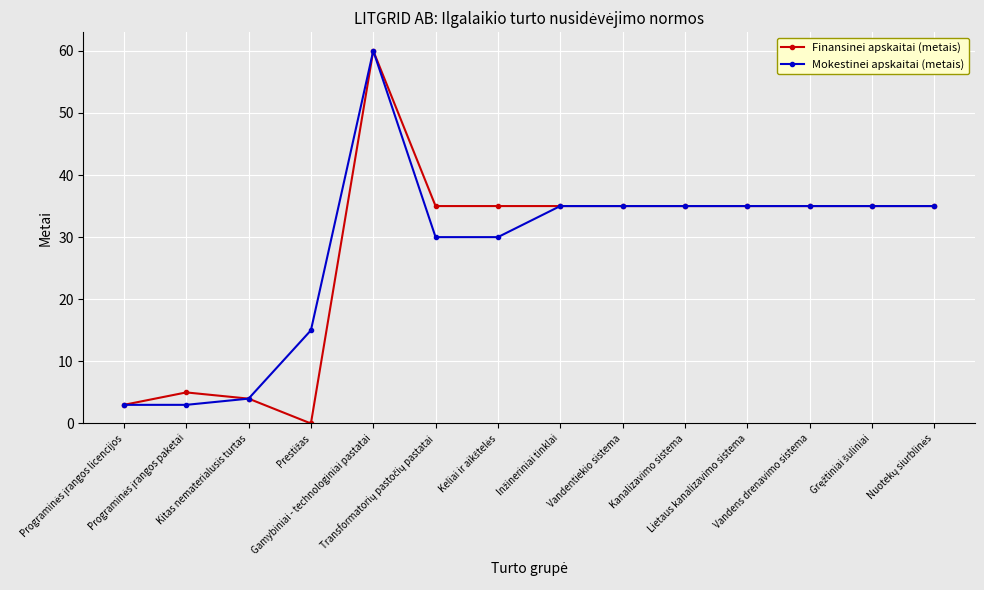

At how many categories does at least one series exceed 18?

10